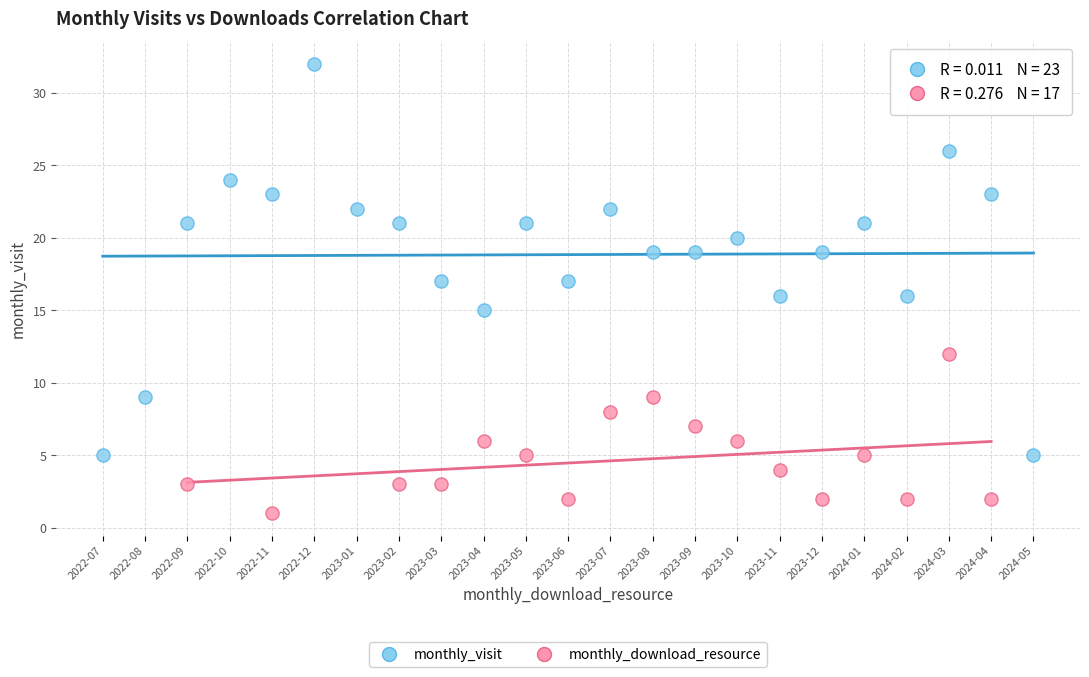

Which series has the widest spread of Y values?

monthly_visit